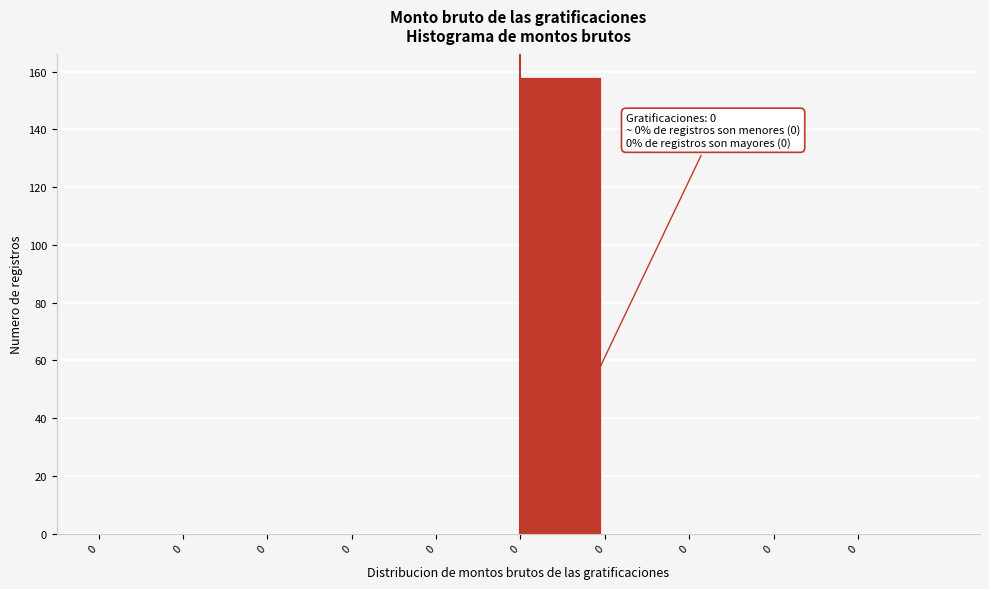

Are the bars horizontal?

No